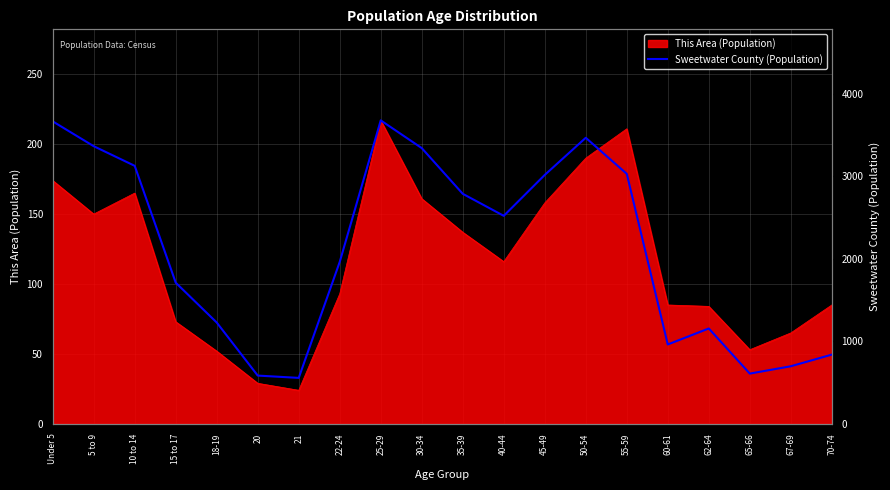

Reading left to right, list all the values displayed in this chart.

Under 5=3666	5 to 9=3365	10 to 14=3127	15 to 17=1711	18-19=1228	20=585	21=557	22-24=1963	25-29=3678	30-34=3342	35-39=2788	40-44=2521	45-49=3017	50-54=3467	55-59=3030	60-61=962	62-64=1156	65-66=609	67-69=698	70-74=839